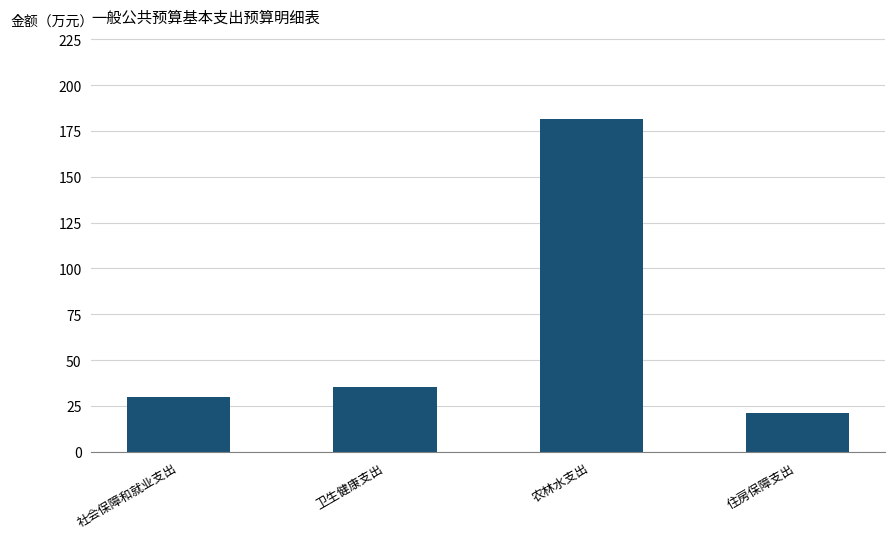

Which category has the highest value across all series?

农林水支出